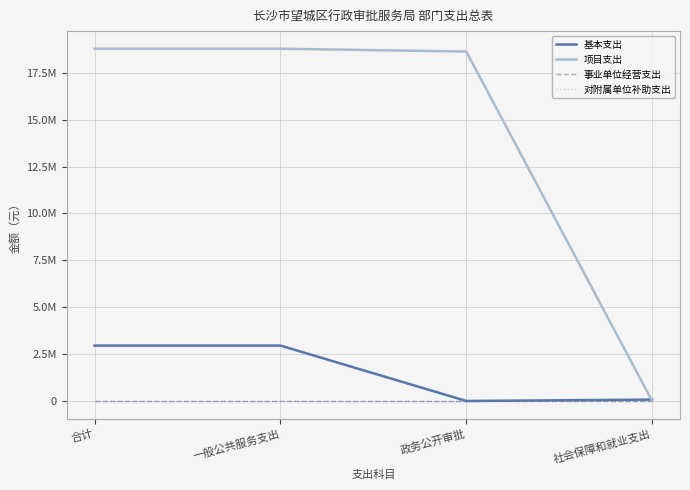

List the labels in order of 事业单位经营支出 value, smallest first.

合计, 一般公共服务支出, 政务公开审批, 社会保障和就业支出